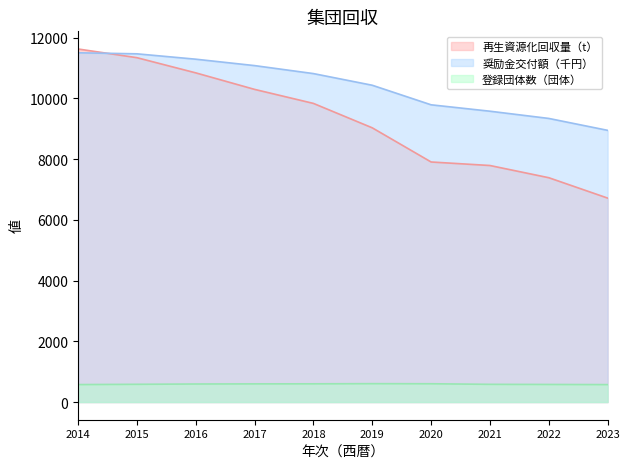

At which category does 登録団体数（団体） reach its first local peak?

2019